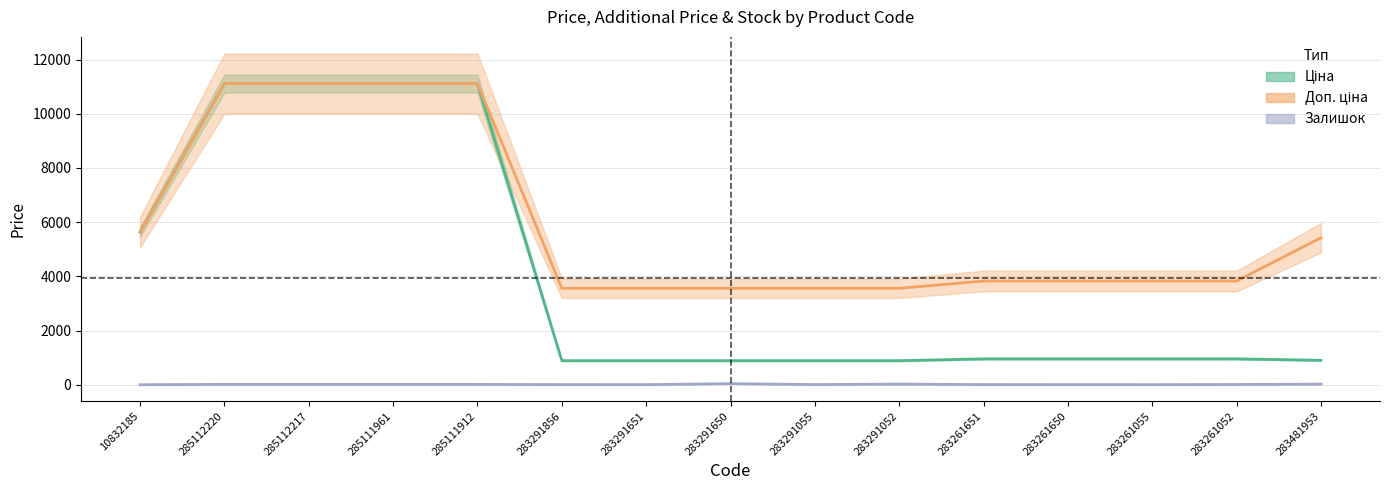

True or false: Залишок and Ціна intersect in this chart.

False